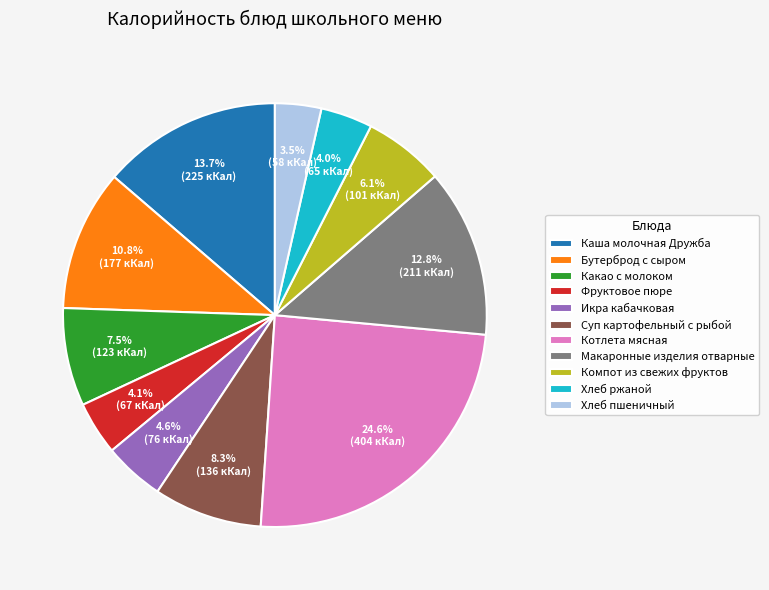

Combined, what portion of the pie is Хлеб ржаной and Макаронные изделия отварные?

16.8%